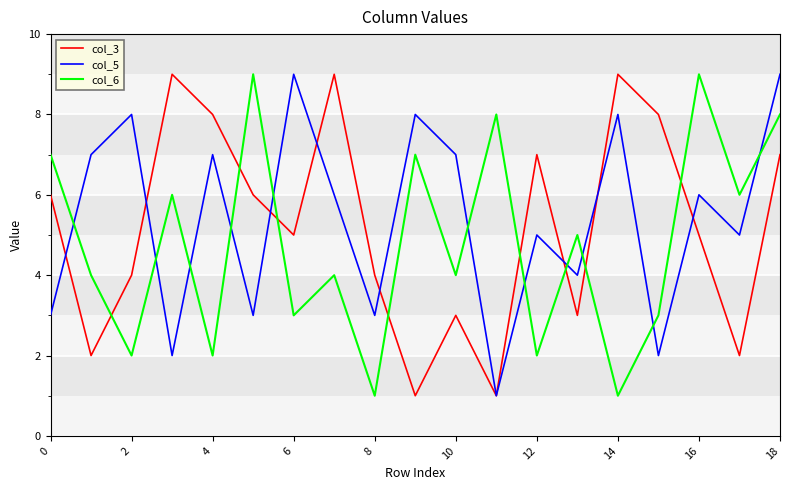

Which series has the largest total across all categories?

col_5